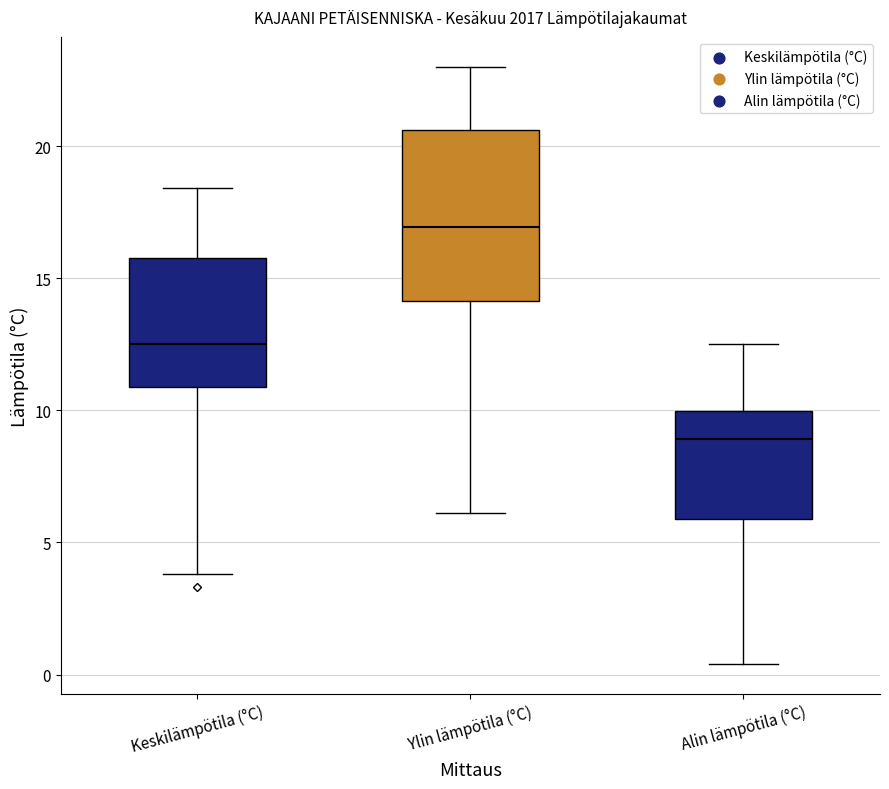

Which box is the tallest, from its lower edge to its upper edge?

Ylin lämpötila (°C)